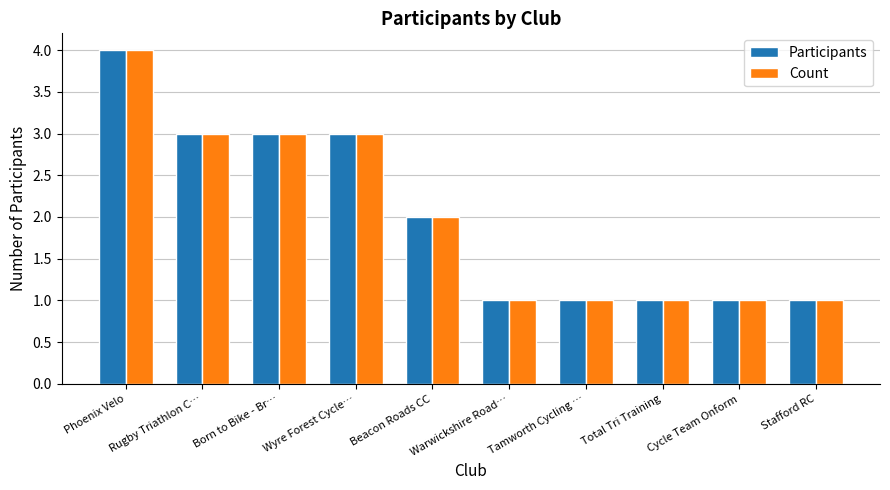

Does the chart contain stacked bars?

No